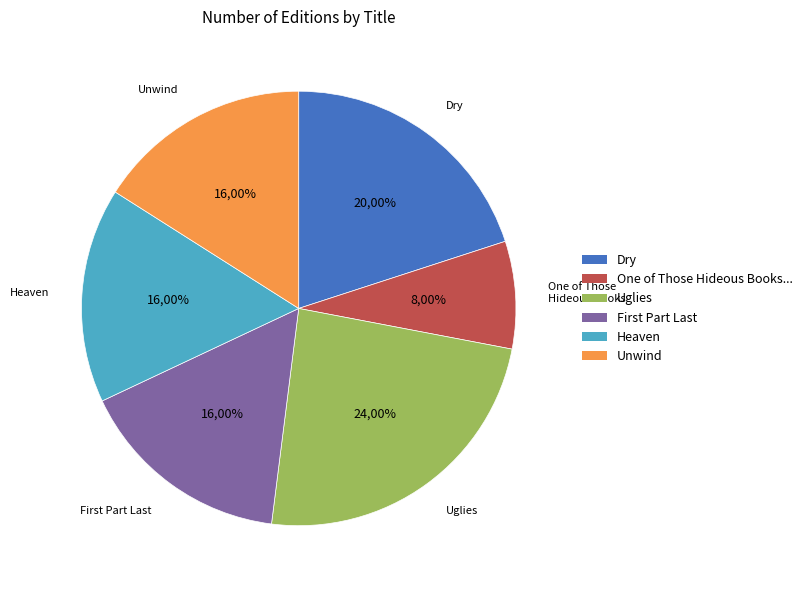

The Uglies slice represents 33% of the pie. True or false?

False